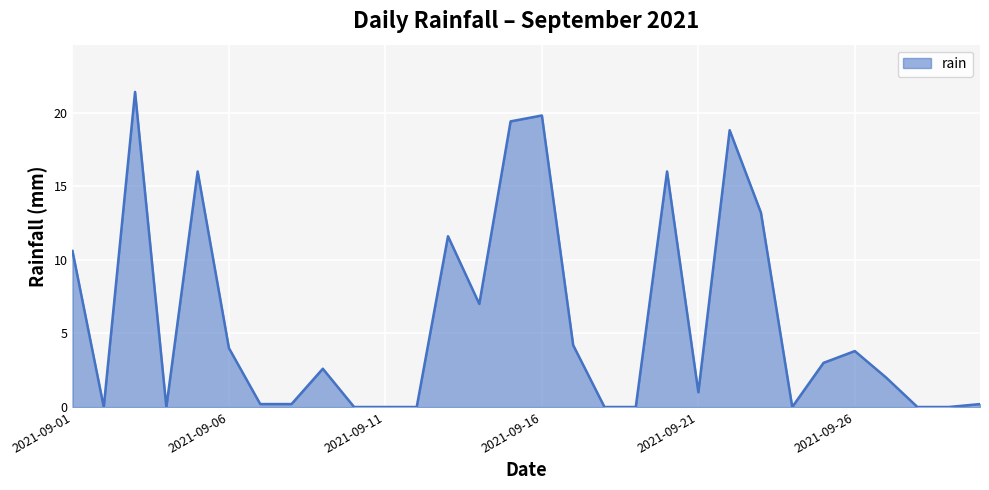

True or false: there are more than 0 points higher than both neighbors.

True